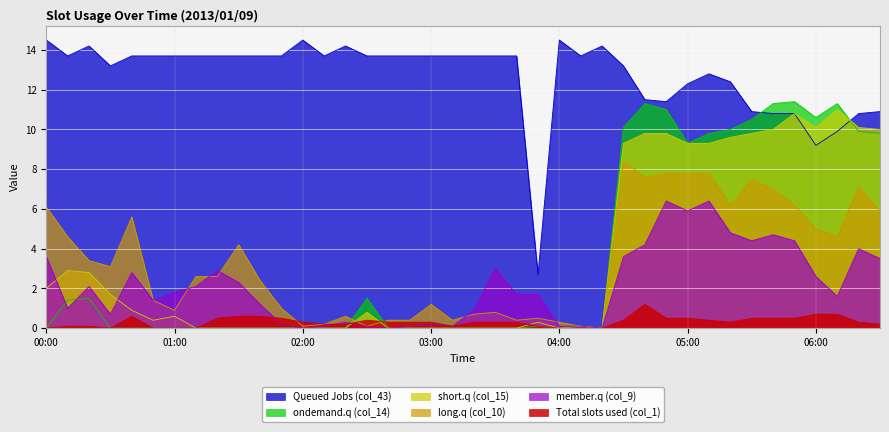

The long.q (col_10) series shows 0.6 at 2013/01/09 03:10. True or false?

False